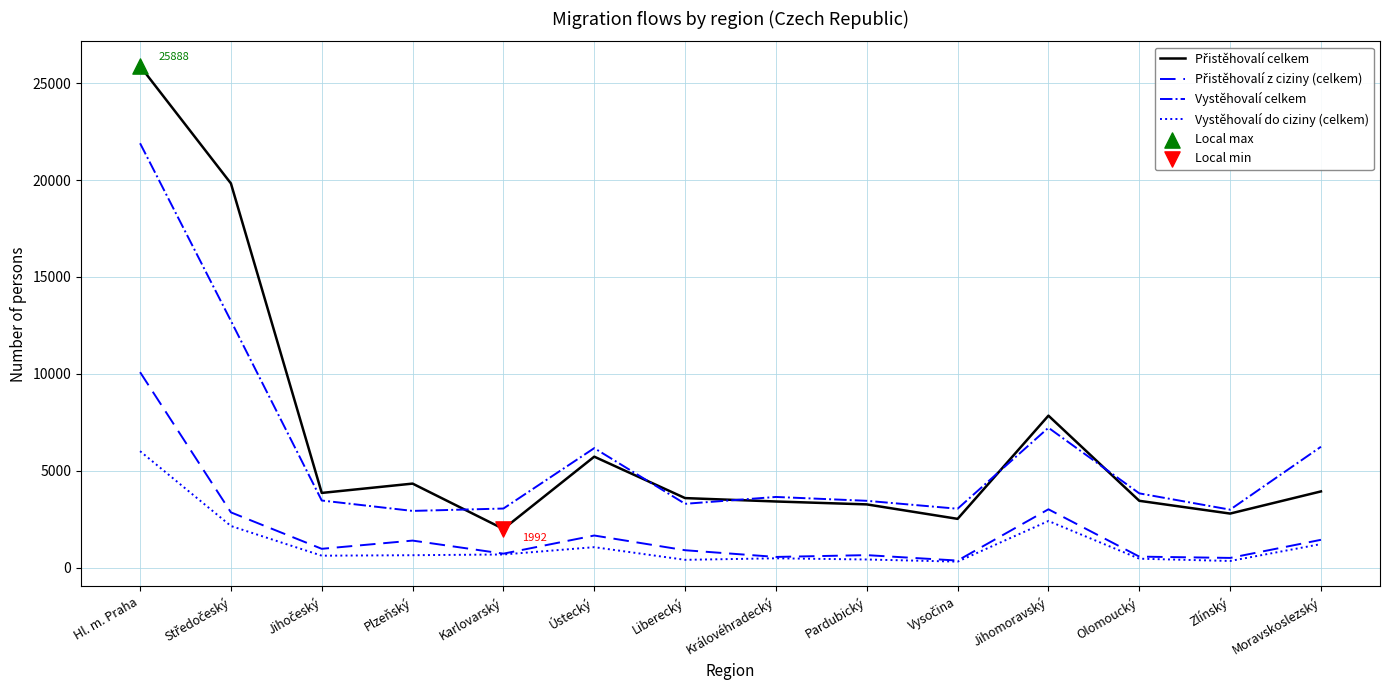

At which category is the sum across all series the highest?

Hl. m. Praha